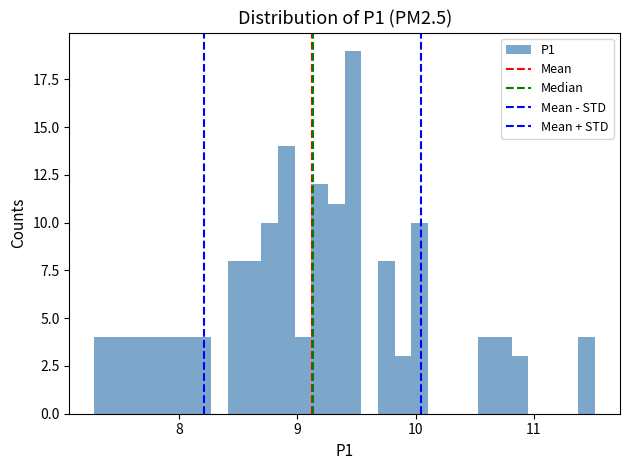

Around what value on the x-axis is the tallest bar? Give the approximate position of its centre, as read against the axis.

9.5